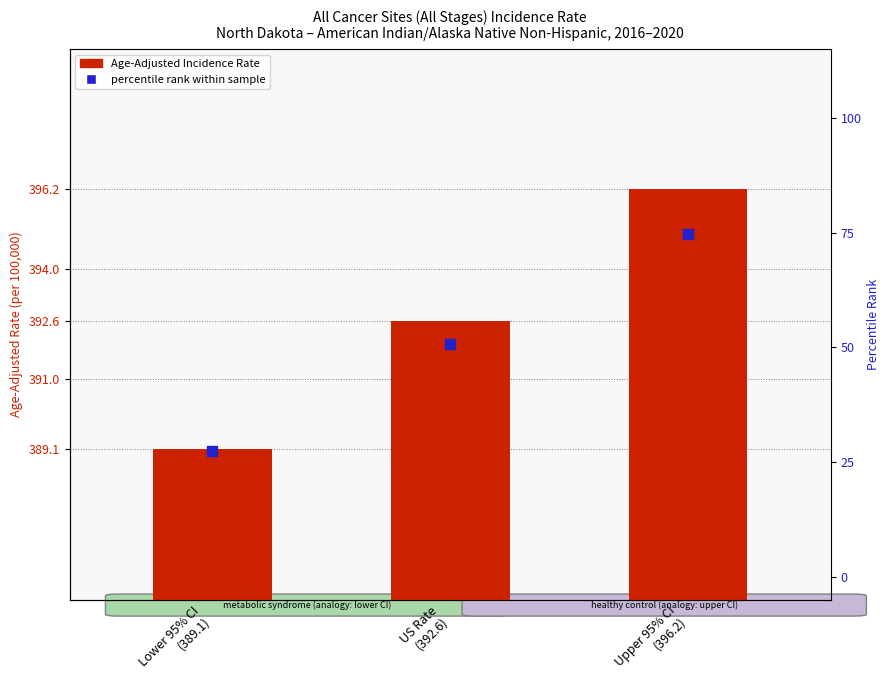

At how many categories does at least one series exceed 35?

3